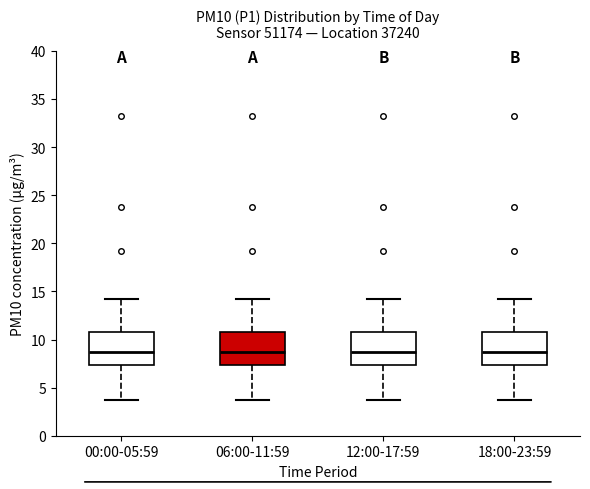

Reading left to right, read every box against the y-axis: the position of its median line, the range the box covers, and the ends of its whiskers. The values are not printed on the chart, so give them approximately, as read against the axis.

00:00-05:59: median 8.5, box 7.5 to 11.0, whiskers 3.5 to 14.0
06:00-11:59: median 8.5, box 7.5 to 11.0, whiskers 3.5 to 14.0
12:00-17:59: median 8.5, box 7.5 to 11.0, whiskers 3.5 to 14.0
18:00-23:59: median 8.5, box 7.5 to 11.0, whiskers 3.5 to 14.0